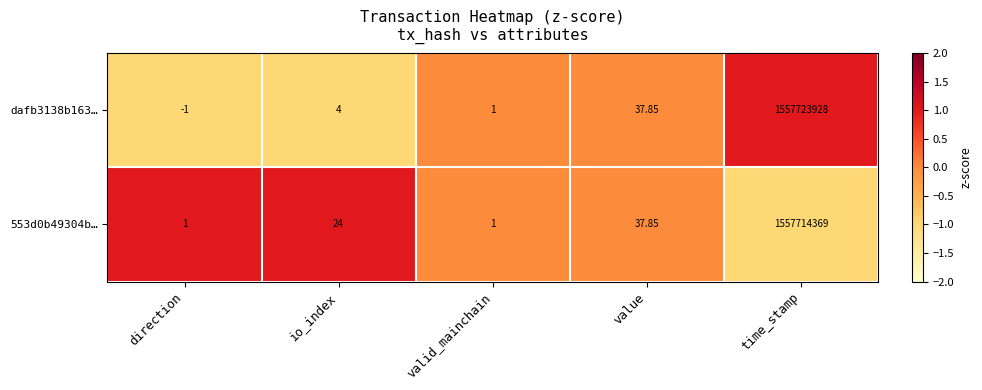

At which category does the chart reach its minimum across all series?

direction